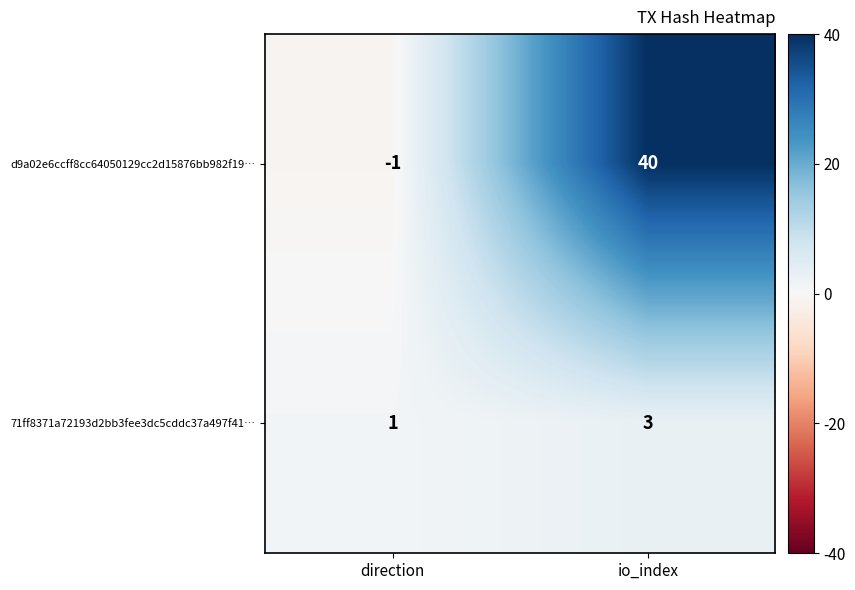

What is the average value of the d9a02e6ccff8cc64050129cc2d15876bb982f19… series?

20